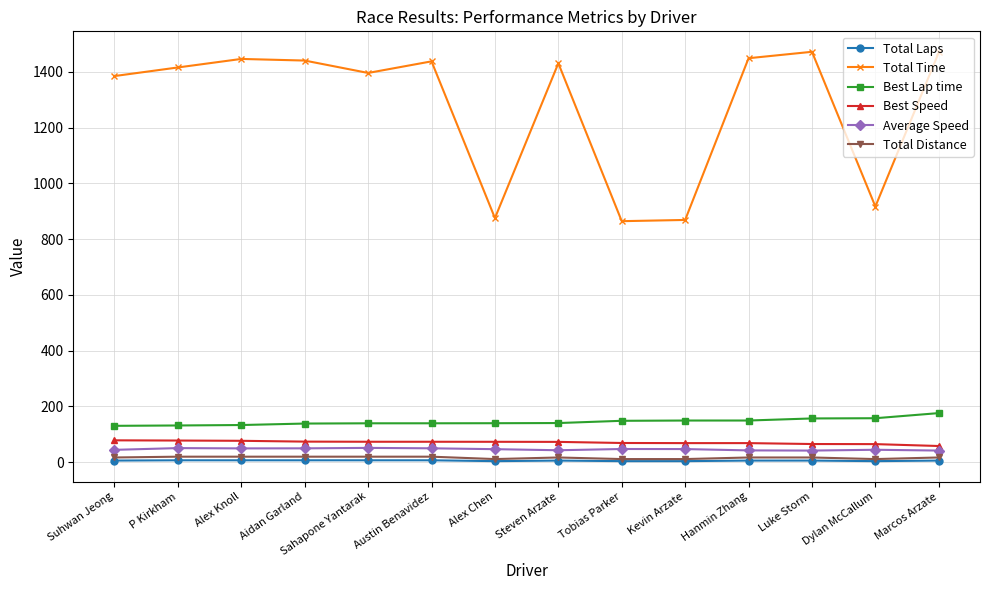

What is the maximum value shown in the chart?

1471.5